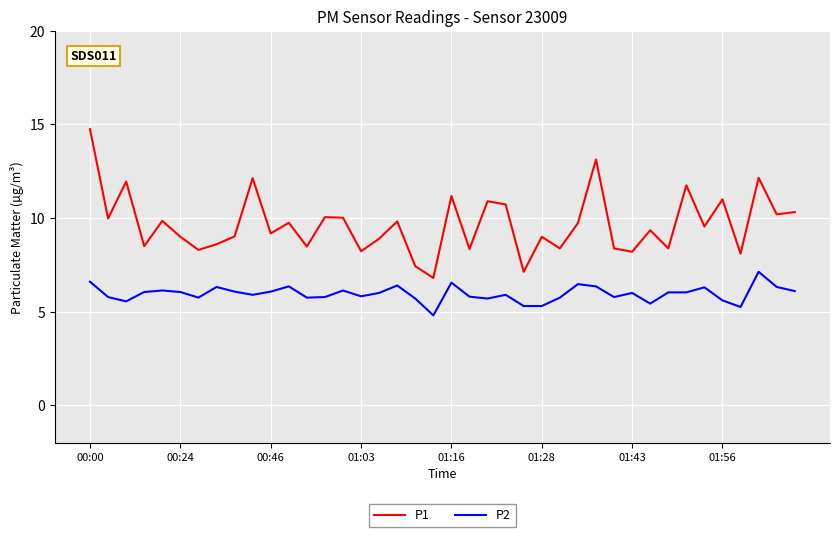

What is the highest value of the P2 series?

7.1